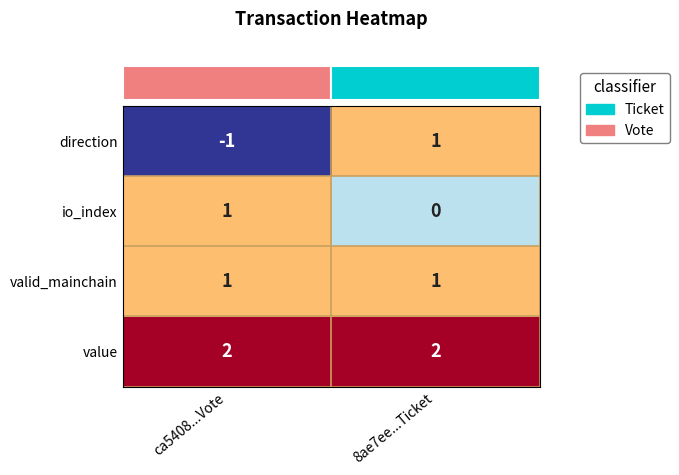

List the series in order of their overall mean, lowest first.

direction, io_index, valid_mainchain, value